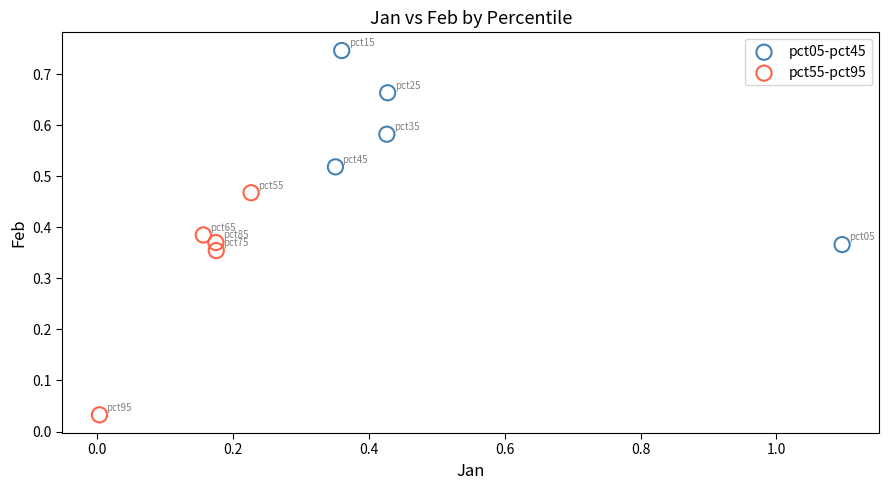

Which series reaches the maximum Y coordinate?

pct05-pct45